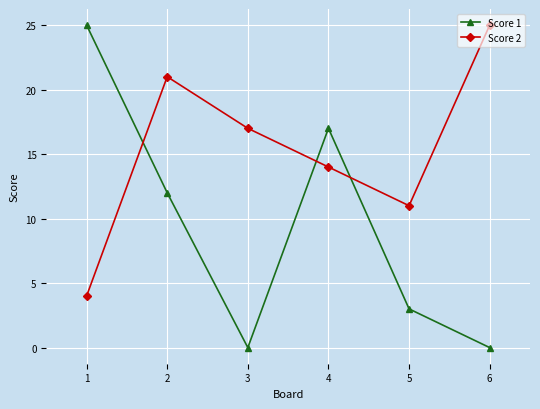

What is the total value across all series at 1?

29